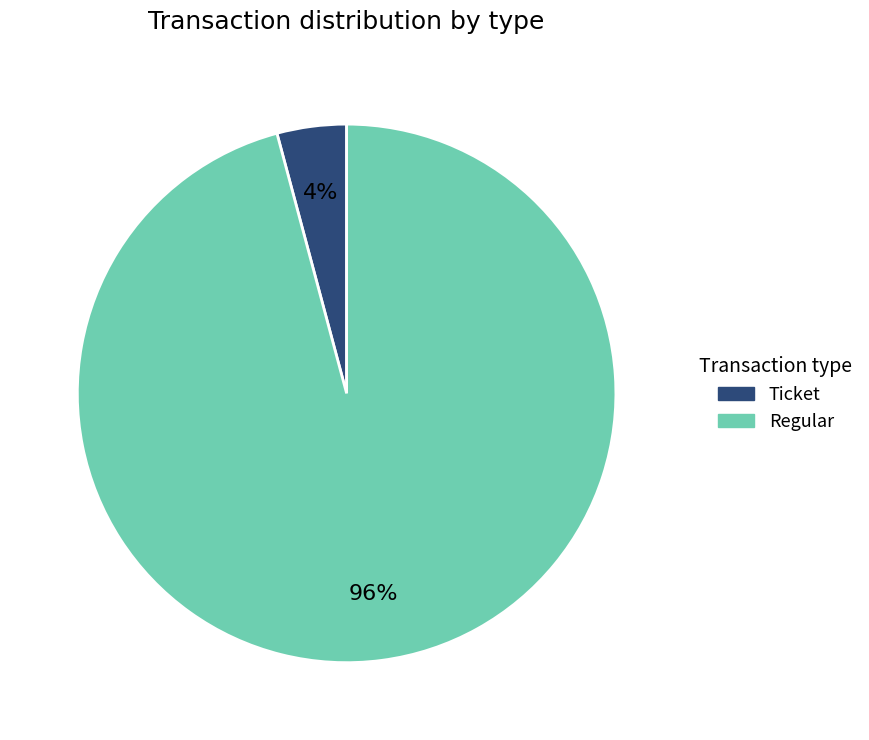

What percentage is the Regular slice, to the nearest percent?

96%